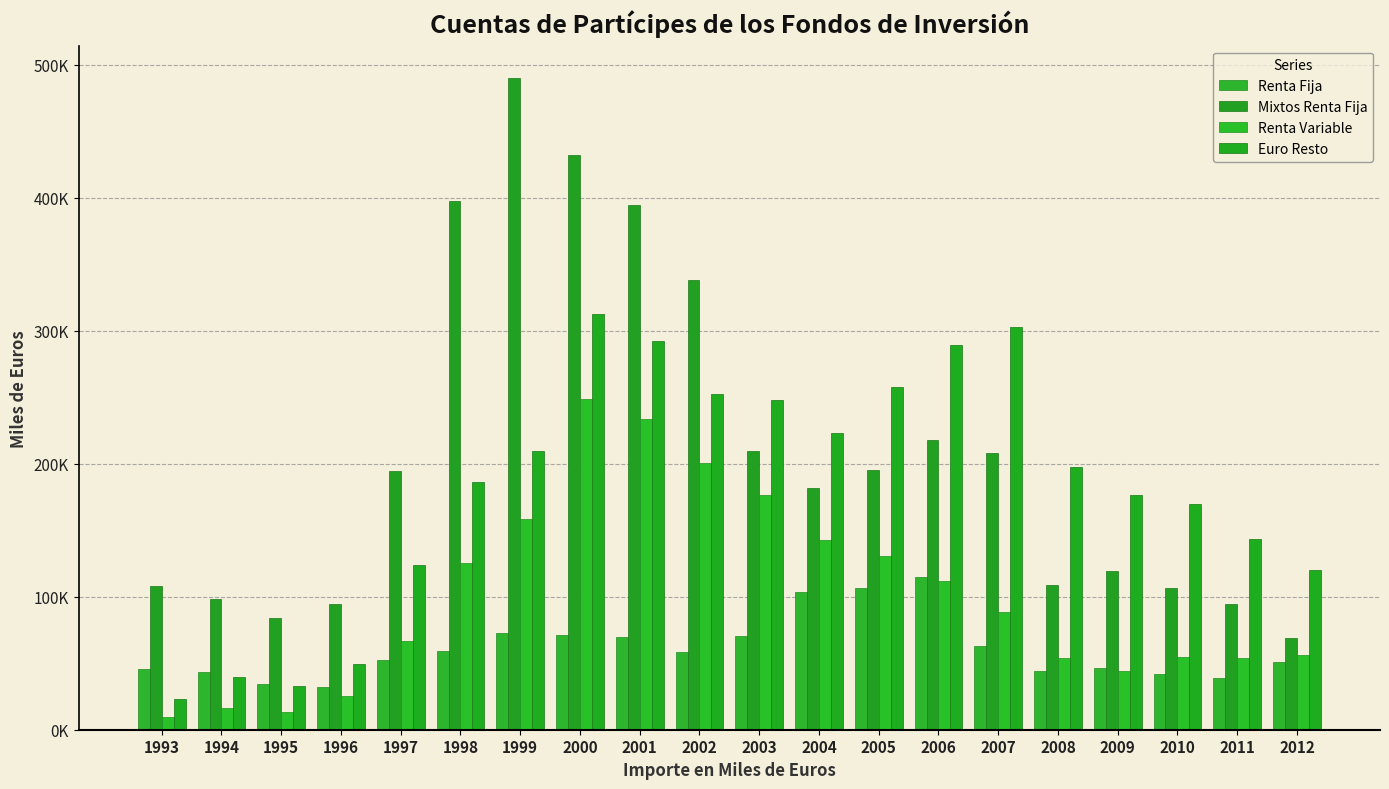

What is the approximate value of Renta Fija at 2006?

115139